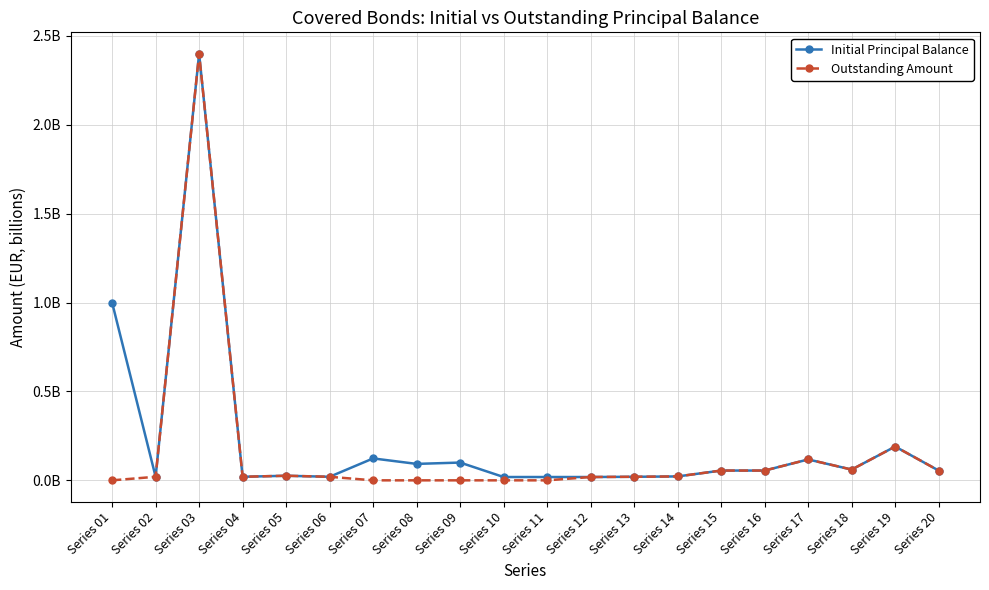

List the series in order of their overall mean, lowest first.

Outstanding Amount, Initial Principal Balance